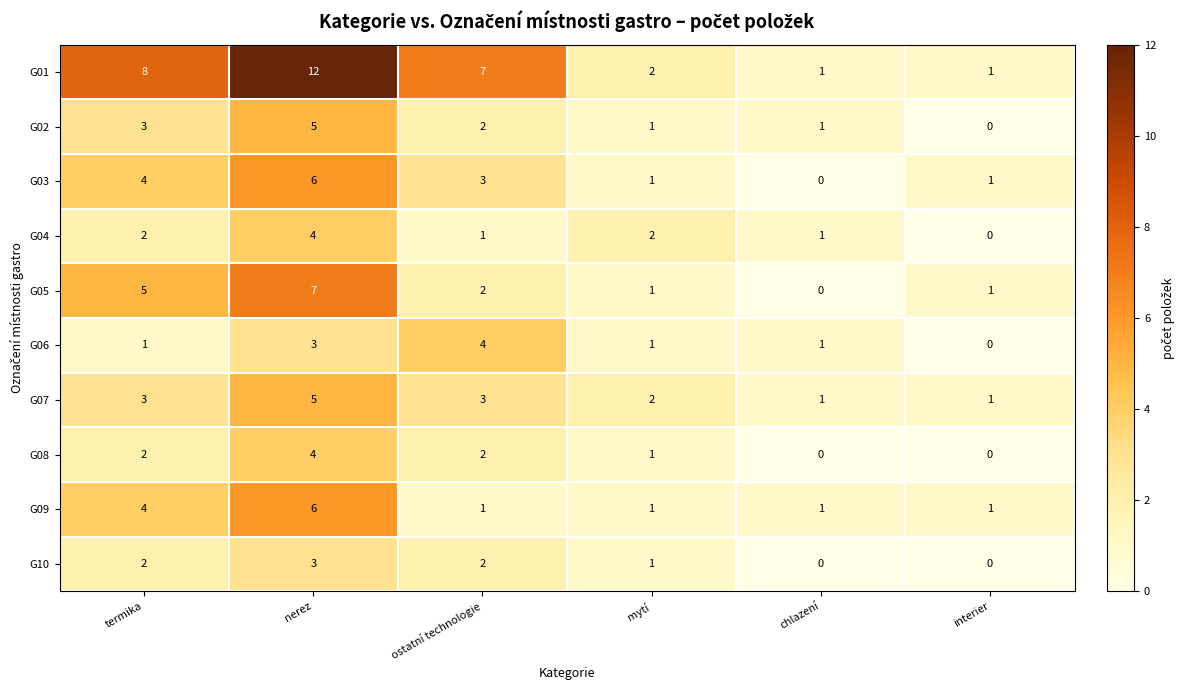

At which label does G02 reach its peak?

nerez